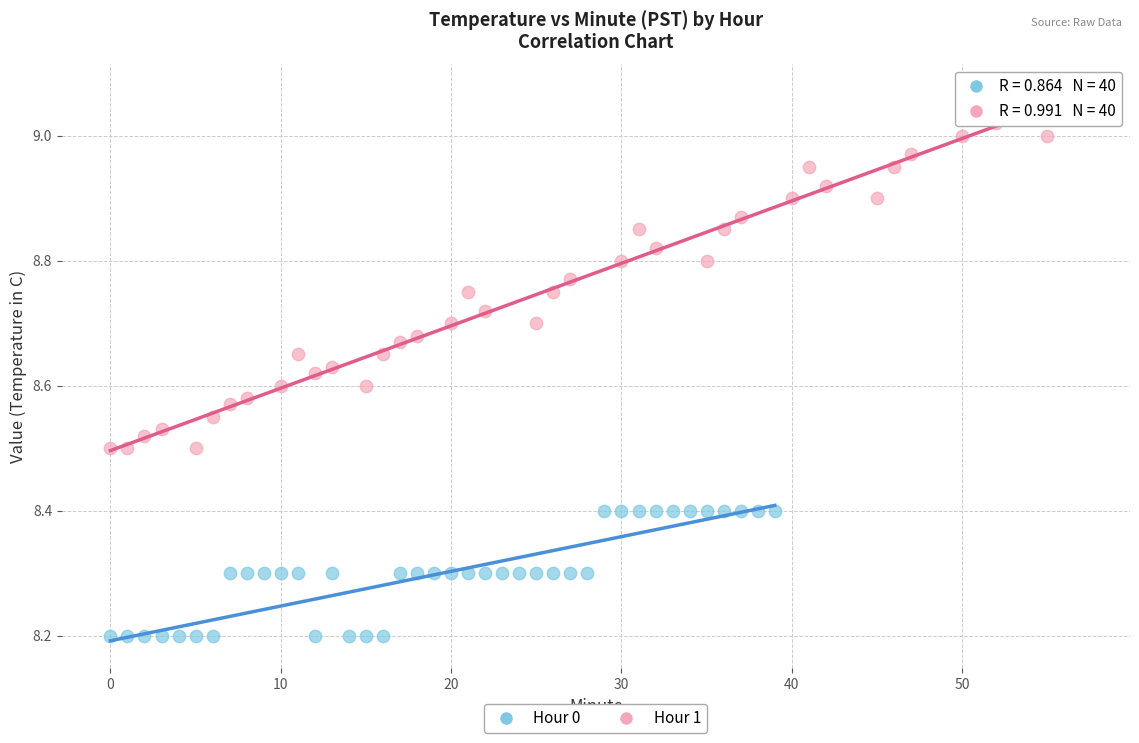

Which series contains the lowest Y value?

Hour 0